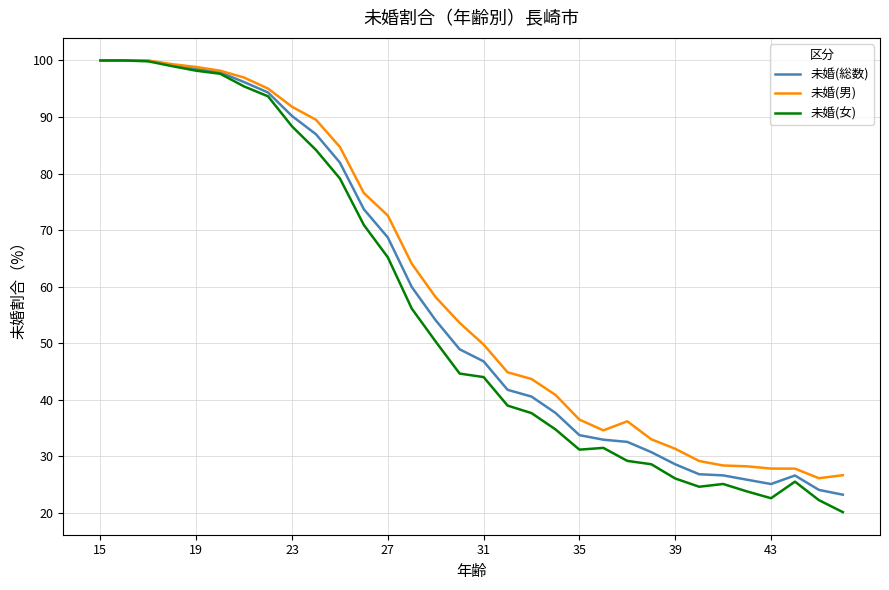

Does the chart display data point markers on the line(s)?

No